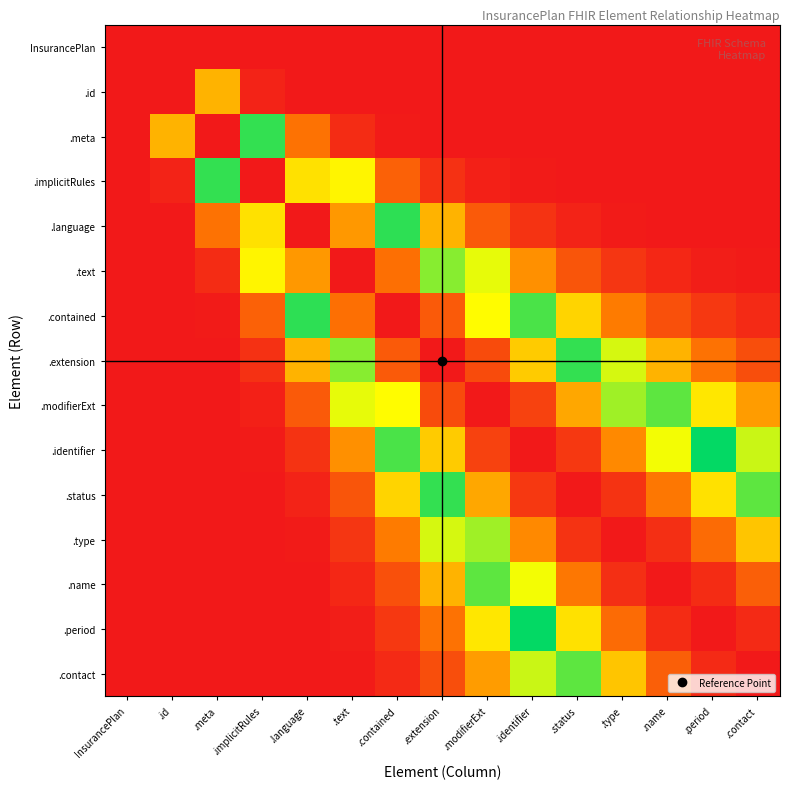

Reading left to right, what are all the values shown in this chart?

InsurancePlan: InsurancePlan=1.0	.id=0.0	.meta=0.0	.implicitRules=0.0	.language=0.0	.text=0.0	.contained=0.0	.extension=0.0	.modifierExt=0.0	.identifier=0.0	.status=0.0	.type=0.0	.name=0.0	.period=0.0	.contact=0.0
.id: InsurancePlan=0.0	.id=1.0	.meta=0.2	.implicitRules=0.0	.language=0.0	.text=0.0	.contained=0.0	.extension=0.0	.modifierExt=0.0	.identifier=0.0	.status=0.0	.type=0.0	.name=0.0	.period=0.0	.contact=0.0
.meta: InsurancePlan=0.0	.id=0.2	.meta=1.0	.implicitRules=0.5	.language=0.1	.text=0.0	.contained=0.0	.extension=0.0	.modifierExt=0.0	.identifier=0.0	.status=0.0	.type=0.0	.name=0.0	.period=0.0	.contact=0.0
.implicitRules: InsurancePlan=0.0	.id=0.0	.meta=0.5	.implicitRules=1.0	.language=0.7	.text=0.3	.contained=0.1	.extension=0.0	.modifierExt=0.0	.identifier=0.0	.status=0.0	.type=0.0	.name=0.0	.period=0.0	.contact=0.0
.language: InsurancePlan=0.0	.id=0.0	.meta=0.1	.implicitRules=0.7	.language=1.0	.text=0.8	.contained=0.5	.extension=0.2	.modifierExt=0.1	.identifier=0.0	.status=0.0	.type=0.0	.name=0.0	.period=0.0	.contact=0.0
.text: InsurancePlan=0.0	.id=0.0	.meta=0.0	.implicitRules=0.3	.language=0.8	.text=1.0	.contained=0.9	.extension=0.6	.modifierExt=0.3	.identifier=0.2	.status=0.1	.type=0.0	.name=0.0	.period=0.0	.contact=0.0
.contained: InsurancePlan=0.0	.id=0.0	.meta=0.0	.implicitRules=0.1	.language=0.5	.text=0.9	.contained=1.0	.extension=0.9	.modifierExt=0.7	.identifier=0.4	.status=0.3	.type=0.2	.name=0.1	.period=0.1	.contact=0.0
.extension: InsurancePlan=0.0	.id=0.0	.meta=0.0	.implicitRules=0.0	.language=0.2	.text=0.6	.contained=0.9	.extension=1.0	.modifierExt=0.9	.identifier=0.7	.status=0.5	.type=0.4	.name=0.2	.period=0.1	.contact=0.1
.modifierExt: InsurancePlan=0.0	.id=0.0	.meta=0.0	.implicitRules=0.0	.language=0.1	.text=0.3	.contained=0.7	.extension=0.9	.modifierExt=1.0	.identifier=0.9	.status=0.8	.type=0.6	.name=0.4	.period=0.3	.contact=0.2
.identifier: InsurancePlan=0.0	.id=0.0	.meta=0.0	.implicitRules=0.0	.language=0.0	.text=0.2	.contained=0.4	.extension=0.7	.modifierExt=0.9	.identifier=1.0	.status=0.9	.type=0.8	.name=0.7	.period=0.5	.contact=0.4
.status: InsurancePlan=0.0	.id=0.0	.meta=0.0	.implicitRules=0.0	.language=0.0	.text=0.1	.contained=0.3	.extension=0.5	.modifierExt=0.8	.identifier=0.9	.status=1.0	.type=1.0	.name=0.8	.period=0.7	.contact=0.6
.type: InsurancePlan=0.0	.id=0.0	.meta=0.0	.implicitRules=0.0	.language=0.0	.text=0.0	.contained=0.2	.extension=0.4	.modifierExt=0.6	.identifier=0.8	.status=1.0	.type=1.0	.name=1.0	.period=0.9	.contact=0.7
.name: InsurancePlan=0.0	.id=0.0	.meta=0.0	.implicitRules=0.0	.language=0.0	.text=0.0	.contained=0.1	.extension=0.2	.modifierExt=0.4	.identifier=0.7	.status=0.8	.type=1.0	.name=1.0	.period=1.0	.contact=0.9
.period: InsurancePlan=0.0	.id=0.0	.meta=0.0	.implicitRules=0.0	.language=0.0	.text=0.0	.contained=0.1	.extension=0.1	.modifierExt=0.3	.identifier=0.5	.status=0.7	.type=0.9	.name=1.0	.period=1.0	.contact=1.0
.contact: InsurancePlan=0.0	.id=0.0	.meta=0.0	.implicitRules=0.0	.language=0.0	.text=0.0	.contained=0.0	.extension=0.1	.modifierExt=0.2	.identifier=0.4	.status=0.6	.type=0.7	.name=0.9	.period=1.0	.contact=1.0